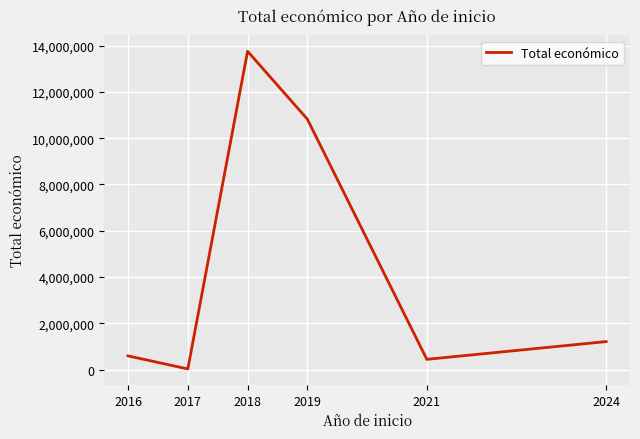

Rank the categories by value from highest to lowest.

2018, 2019, 2024, 2016, 2021, 2017